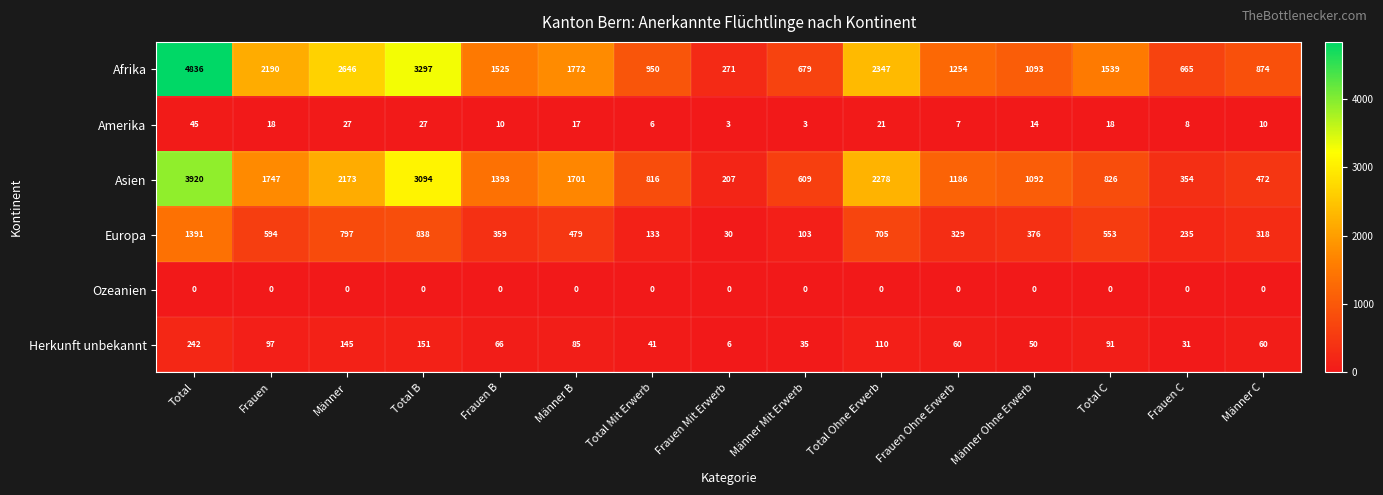

What is the average value of the Europa series?

483